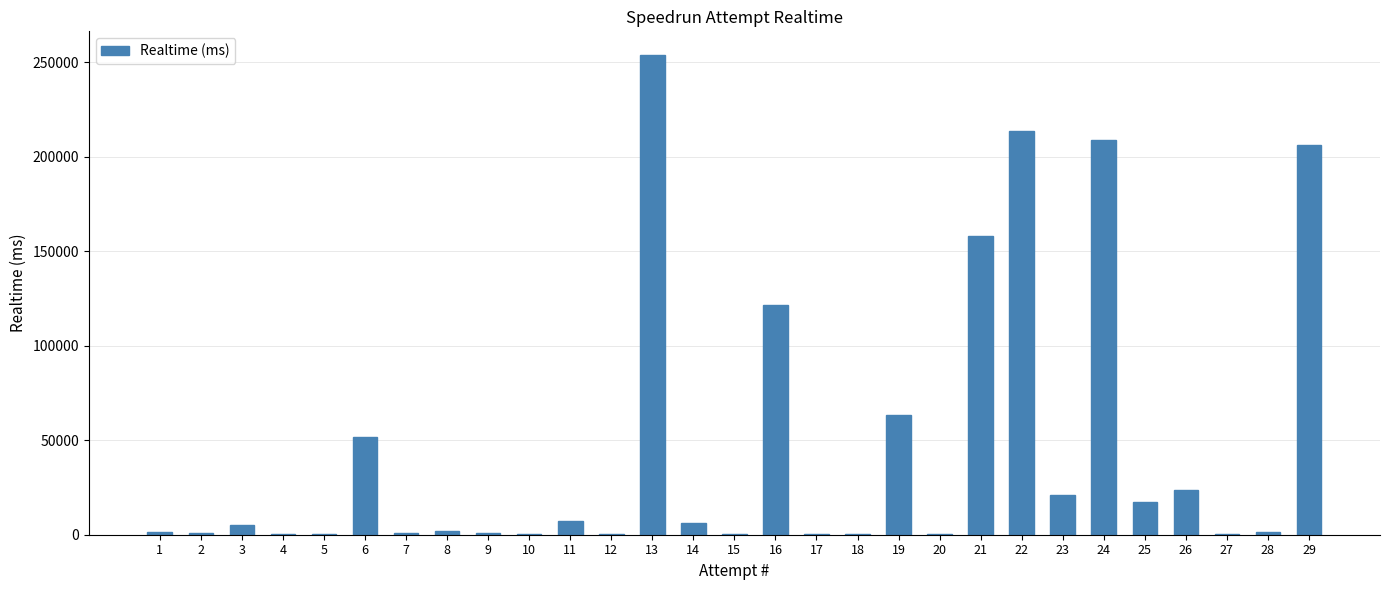

Approximately how many times larger is the value at 23 compared to 17?

67.4